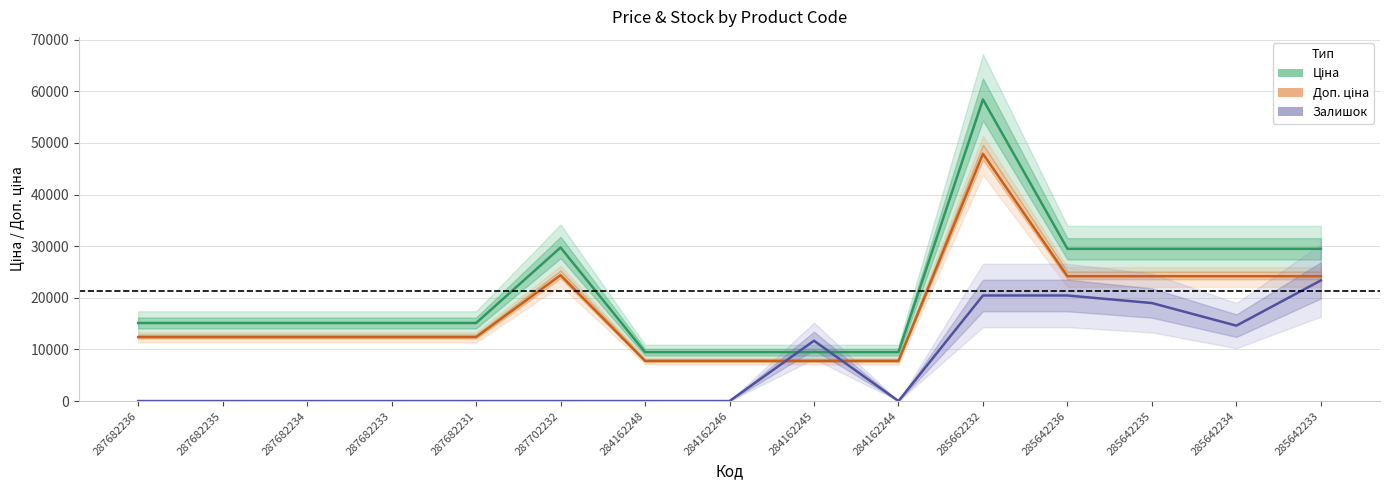

True or false: Залишок (scaled) has more than 0 interior local peaks.

True